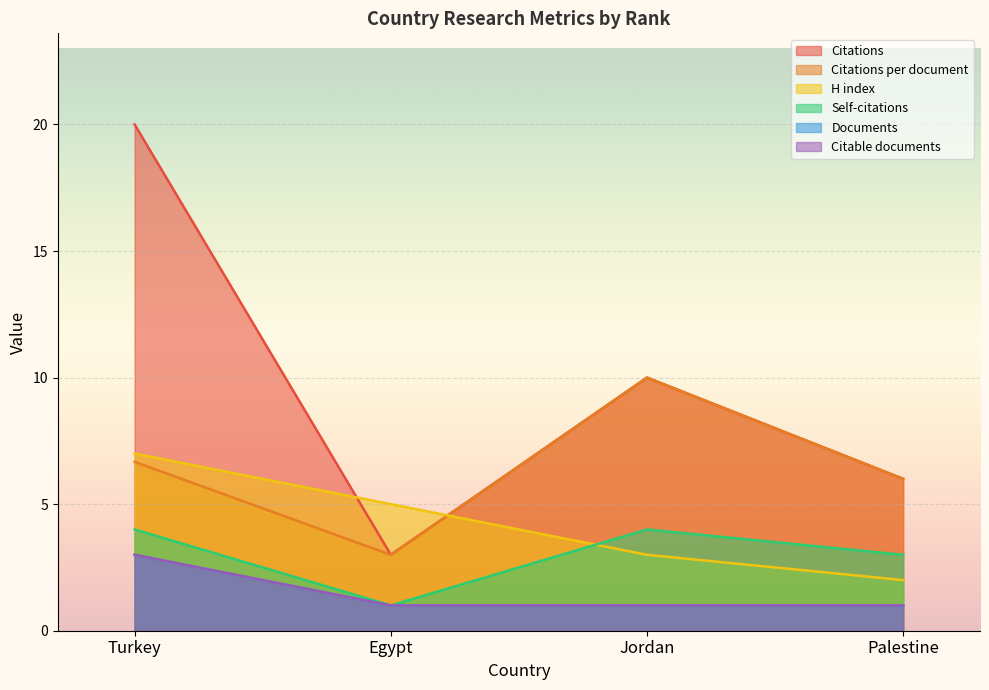

Reading left to right, extract all data points from this chart.

Citations: 20.0	3.0	10.0	6.0
Citations per document: 6.7	3.0	10.0	6.0
H index: 7.0	5.0	3.0	2.0
Self-citations: 4.0	1.0	4.0	3.0
Documents: 3.0	1.0	1.0	1.0
Citable documents: 3.0	1.0	1.0	1.0